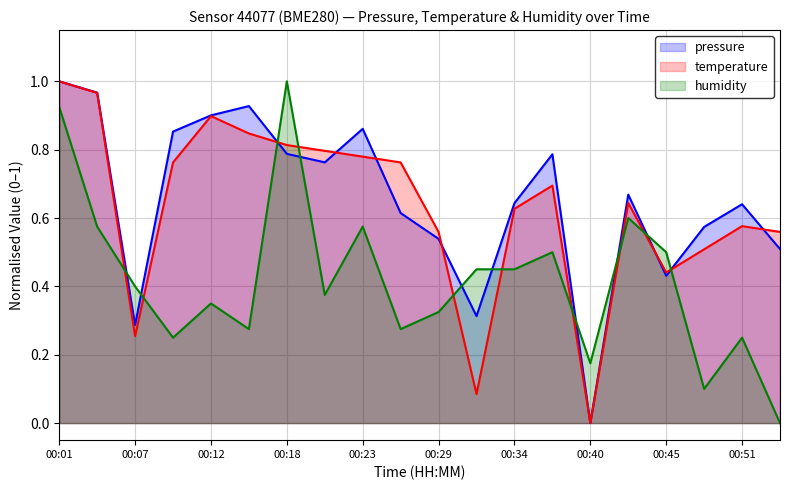

Count the number of data series in this chart.

3